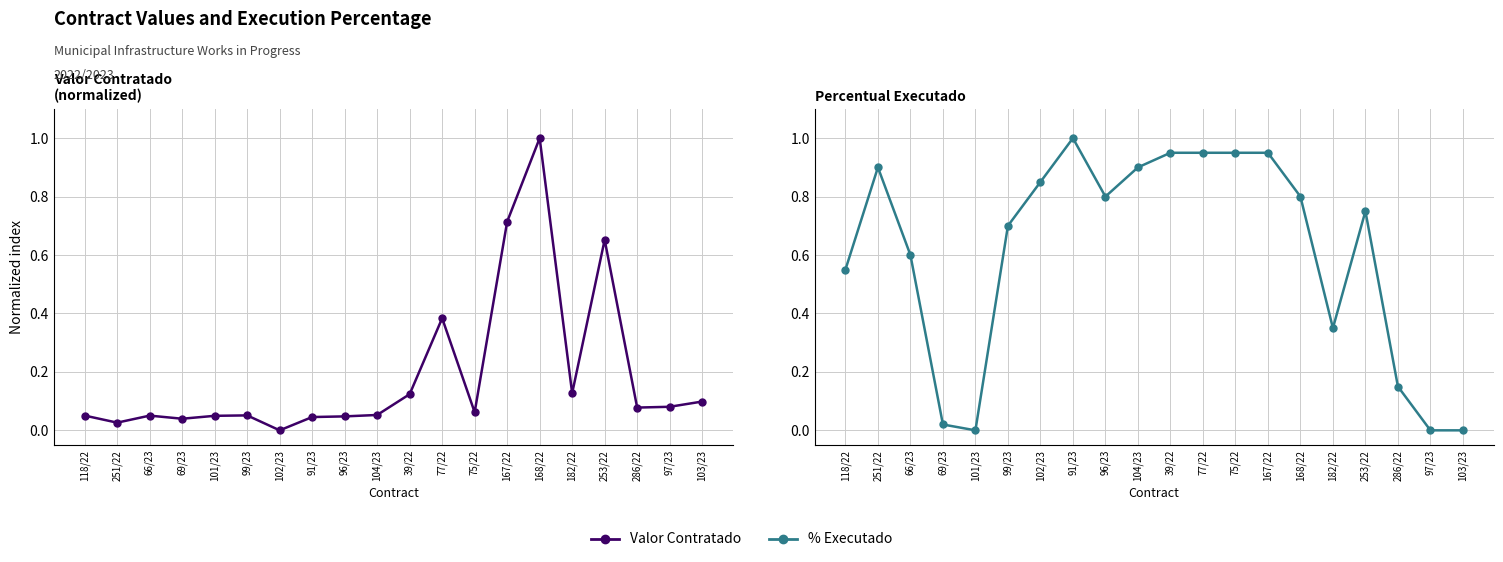

How many lines are shown in the chart?

2